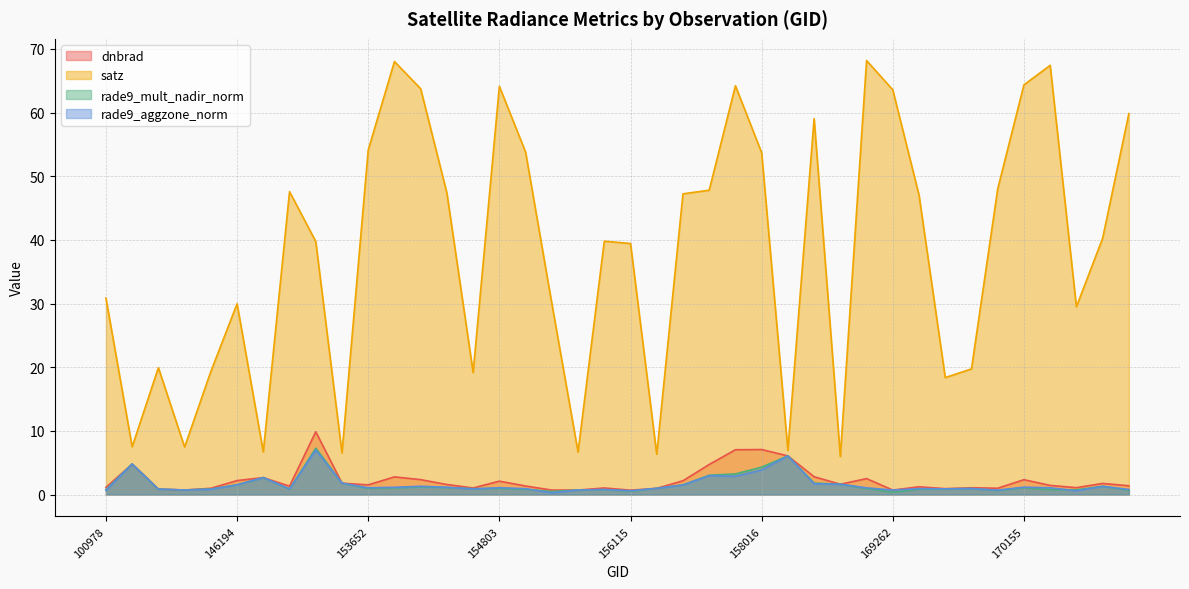

What is the lowest value of the dnbrad series?

0.7